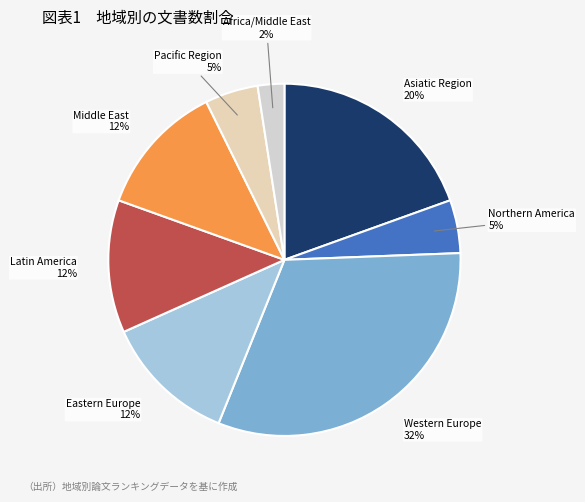

Which slice is the largest?

Western Europe